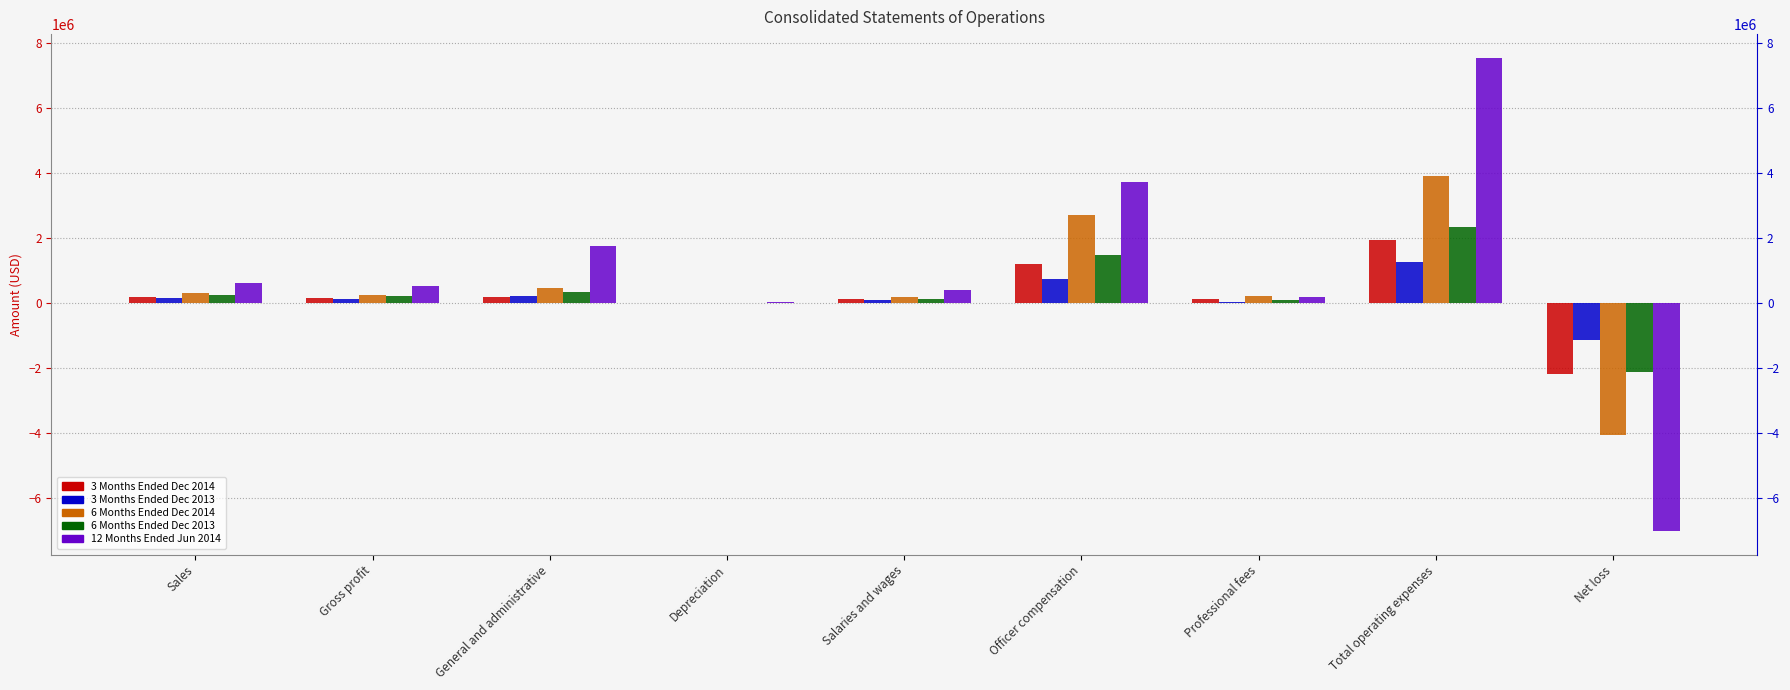

Reading left to right, transcribe all the data shown in this chart.

3 Months Ended Dec 2014: Sales=182054	Gross profit=140710	General and administrative=187256	Depreciation=3715	Salaries and wages=134918	Officer compensation=1200000	Professional fees=122694	Total operating expenses=1929303	Net loss=-2195329
3 Months Ended Dec 2013: Sales=142749	Gross profit=113205	General and administrative=216706	Depreciation=2132	Salaries and wages=106323	Officer compensation=741000	Professional fees=37833	Total operating expenses=1260174	Net loss=-1146969
6 Months Ended Dec 2014: Sales=304831	Gross profit=248730	General and administrative=465745	Depreciation=6842	Salaries and wages=173073	Officer compensation=2711500	Professional fees=199322	Total operating expenses=3908213	Net loss=-4066219
6 Months Ended Dec 2013: Sales=248505	Gross profit=206643	General and administrative=328521	Depreciation=4264	Salaries and wages=135371	Officer compensation=1482000	Professional fees=85495	Total operating expenses=2334108	Net loss=-2116865
12 Months Ended Jun 2014: Sales=622522	Gross profit=517668	General and administrative=1746353	Depreciation=18276	Salaries and wages=391203	Officer compensation=3706697	Professional fees=173984	Total operating expenses=7534120	Net loss=-7005852